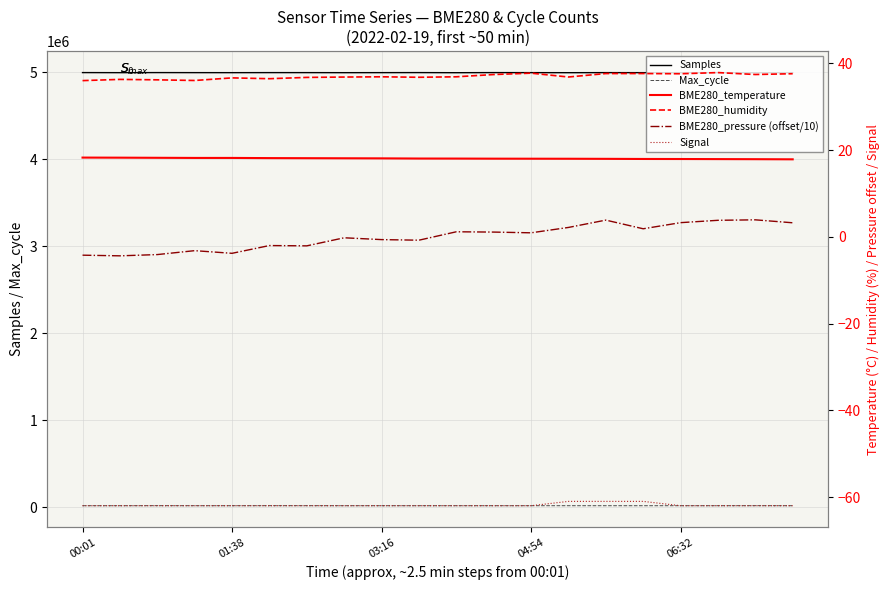

How many lines are shown in the chart?

6